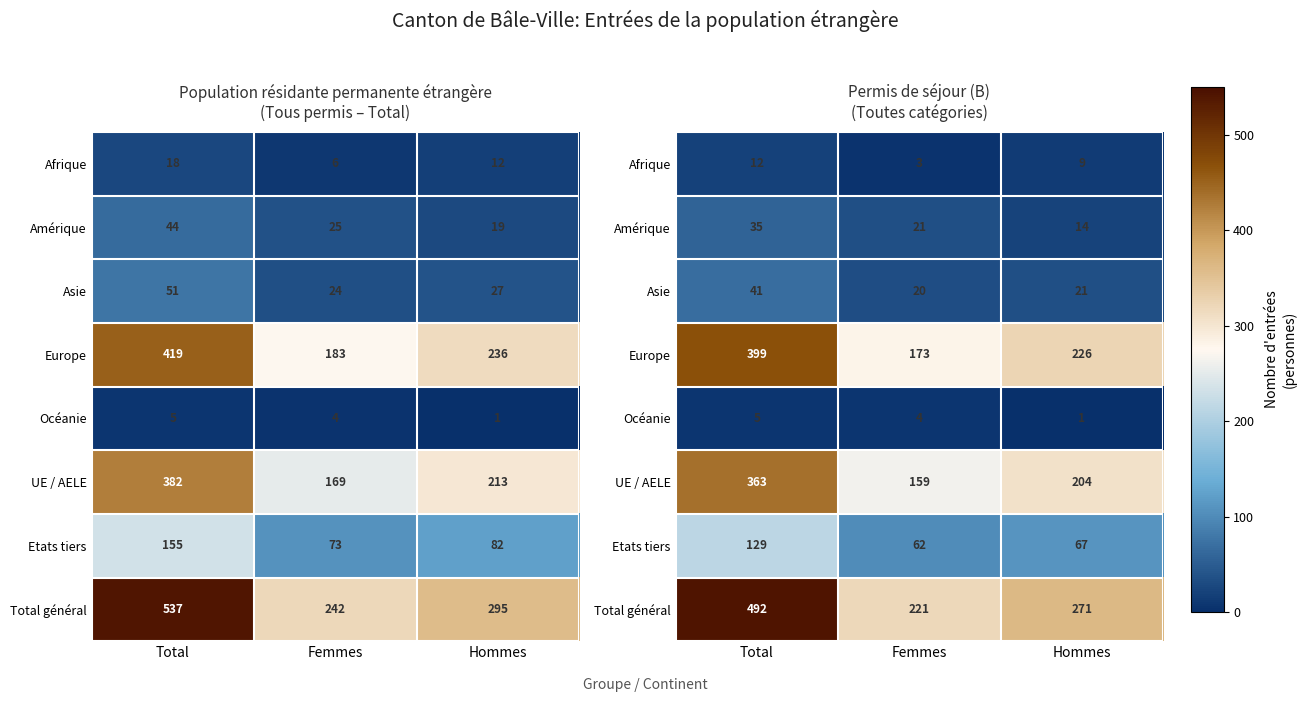

Which category has the lowest value in the UE / AELE series?

Femmes